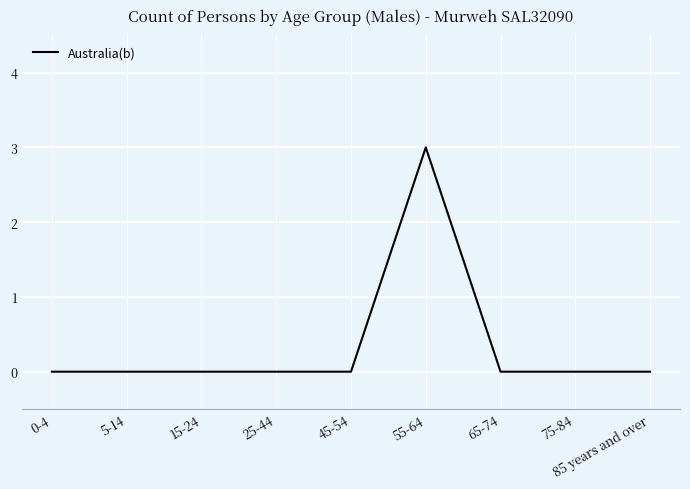

What is the sum of all values?

3